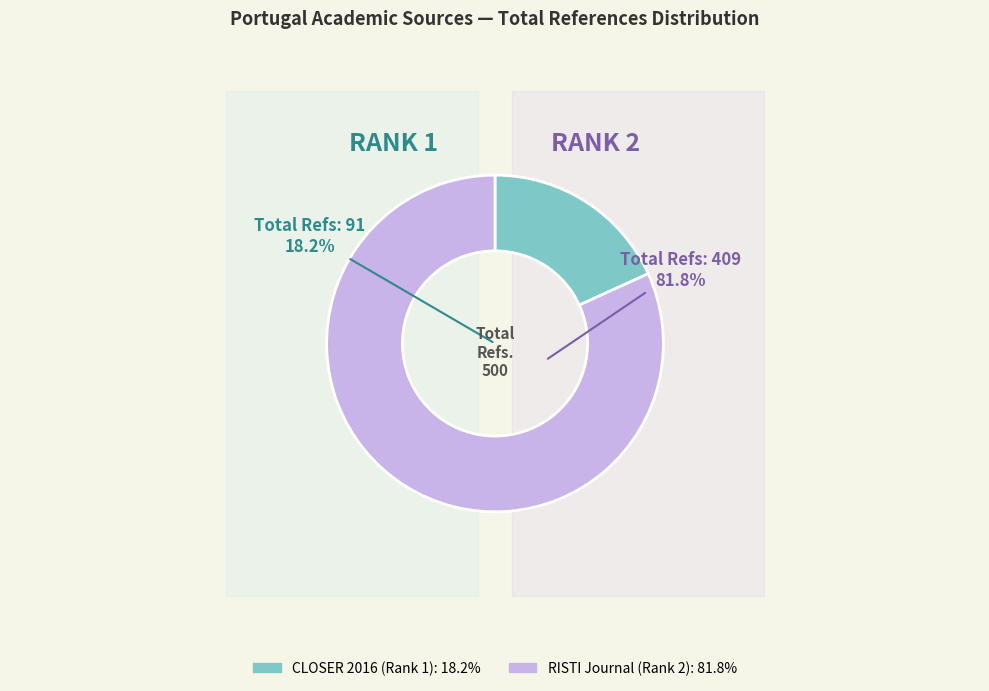

Does RISTI Journal (Rank 2) represent more than half of the total?

Yes